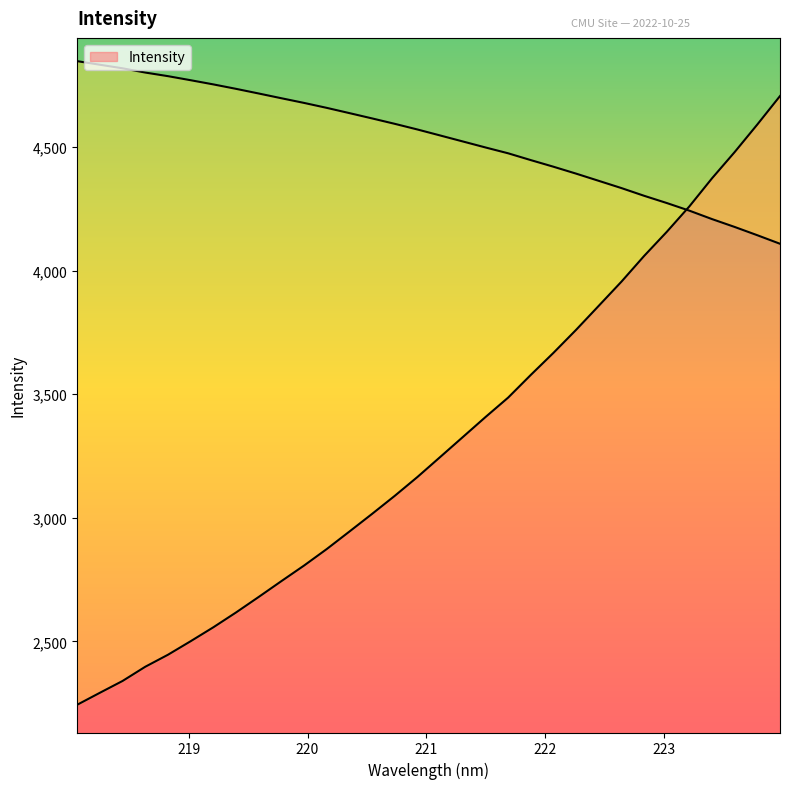

How many categories are shown in the chart?

32